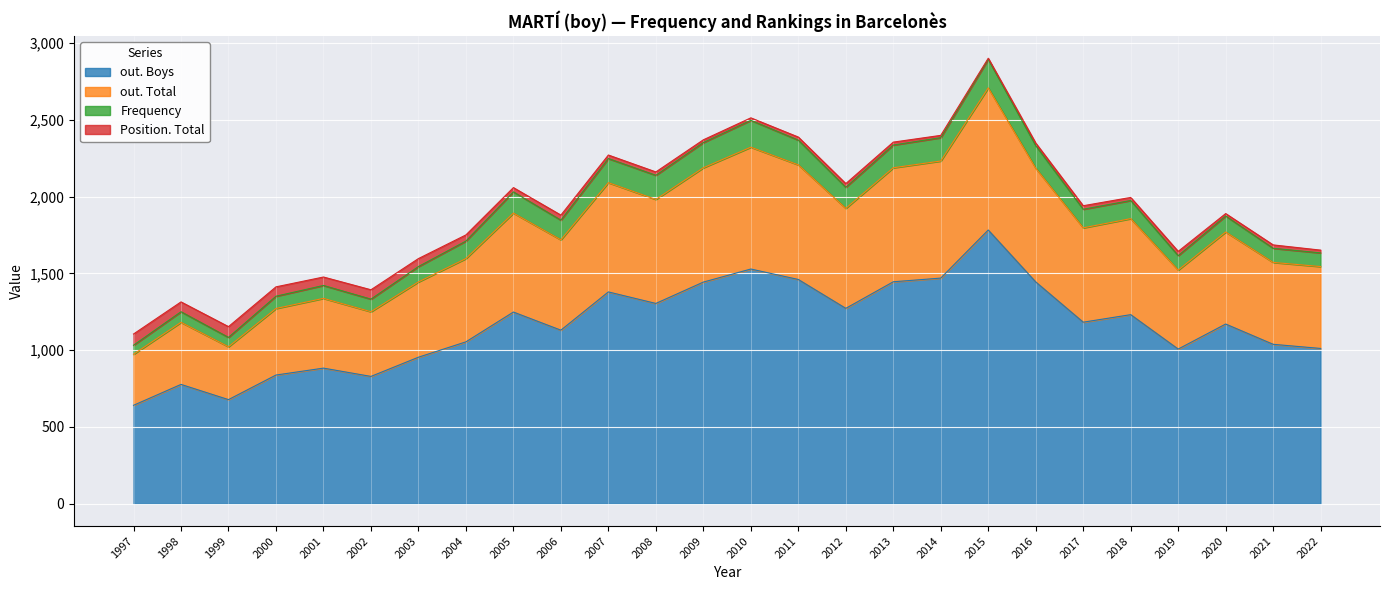

At which label does out. Boys first exceed 1182?

2005